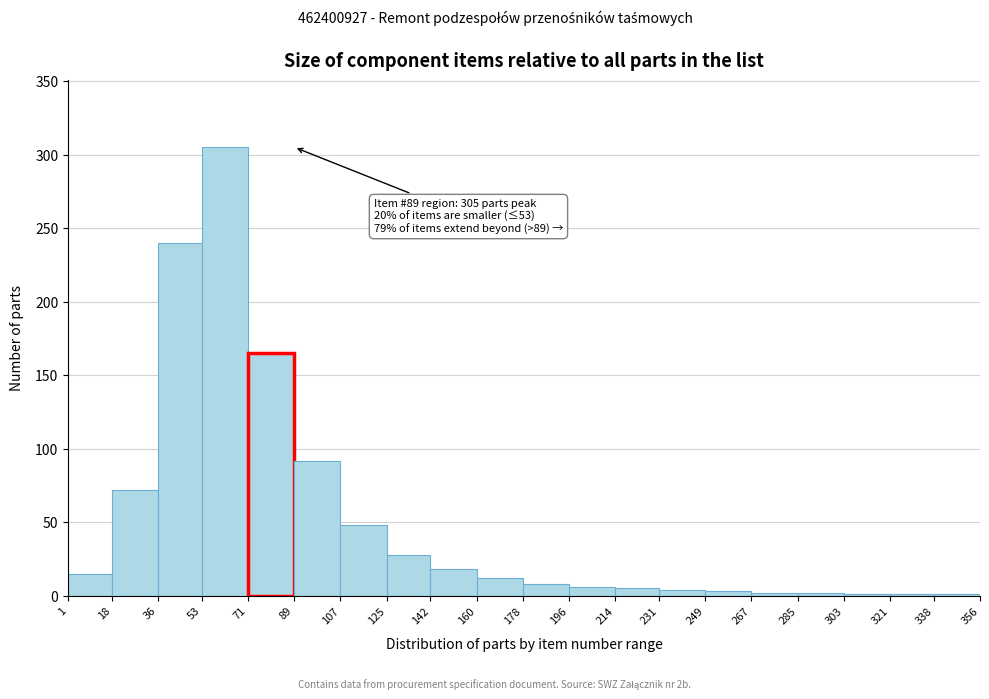

Over which range of the x-axis is the bar tallest?

53 to 71